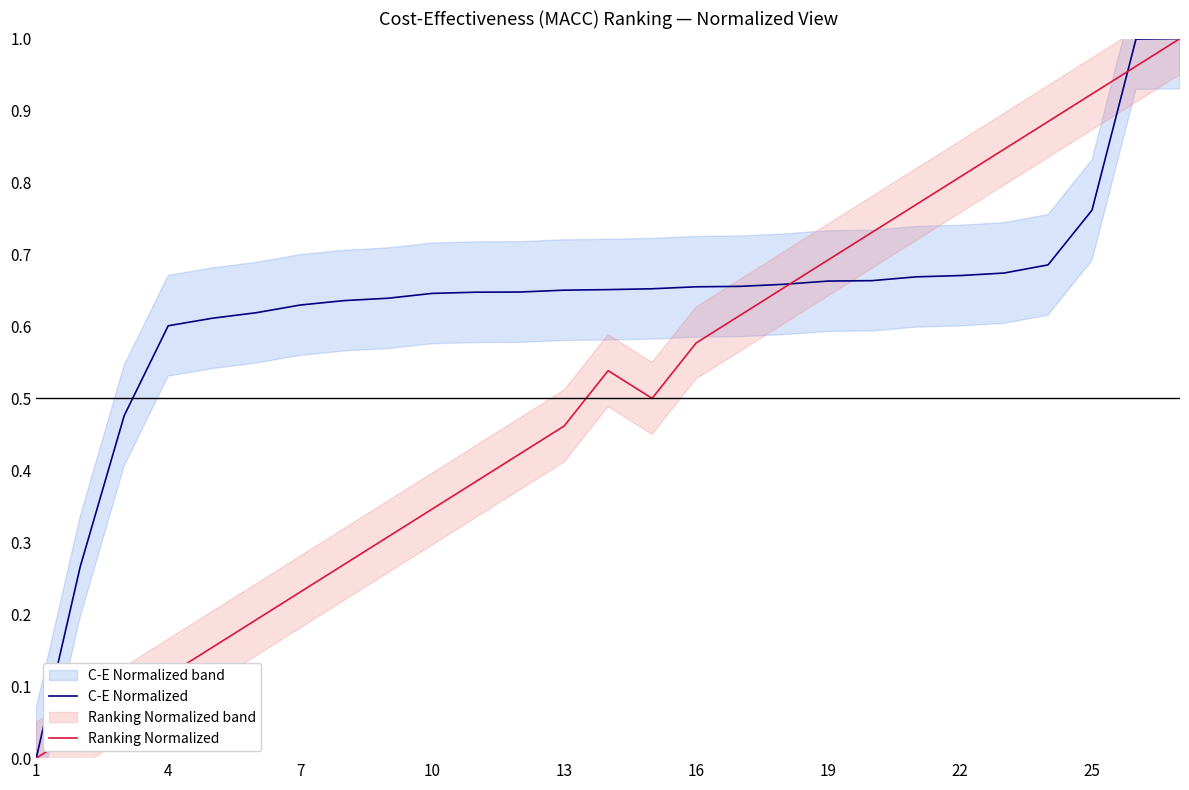

How many intersections are there between Ranking Normalized and C-E Normalized?

2